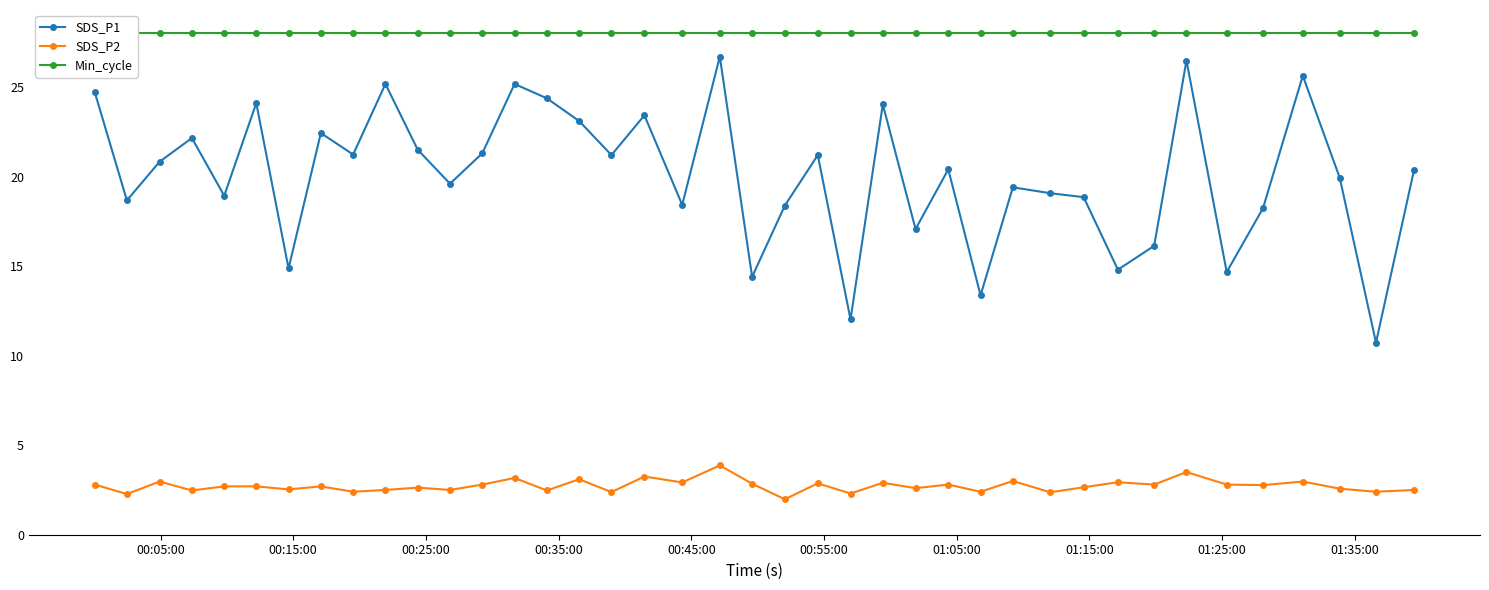

True or false: SDS_P1 and SDS_P2 cross at least once.

False